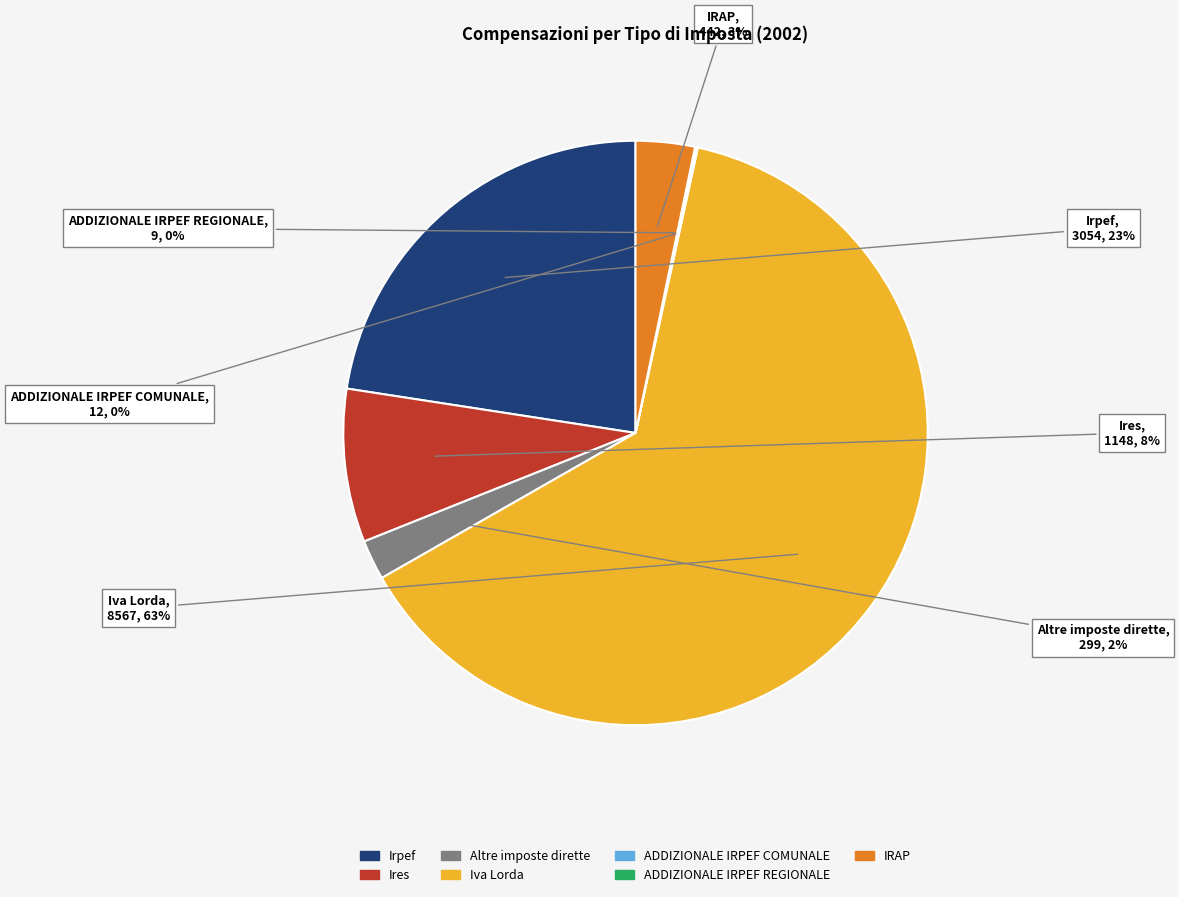

Does any single category account for the majority?

Yes